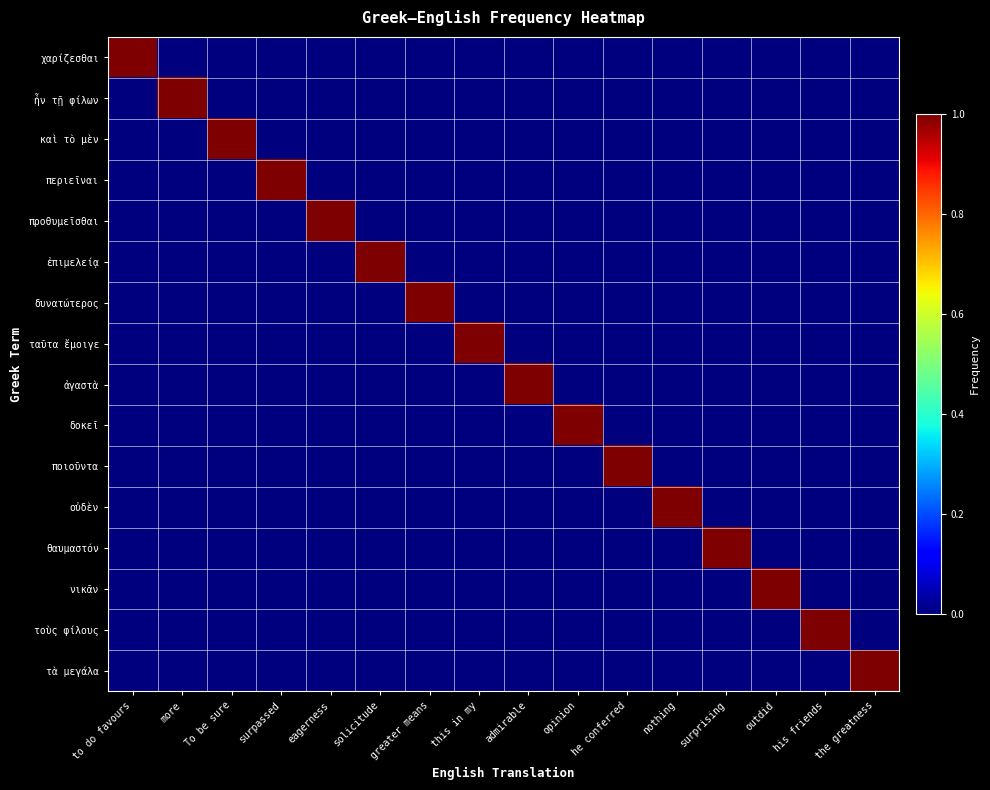

At how many categories does at least one series exceed 0?

16